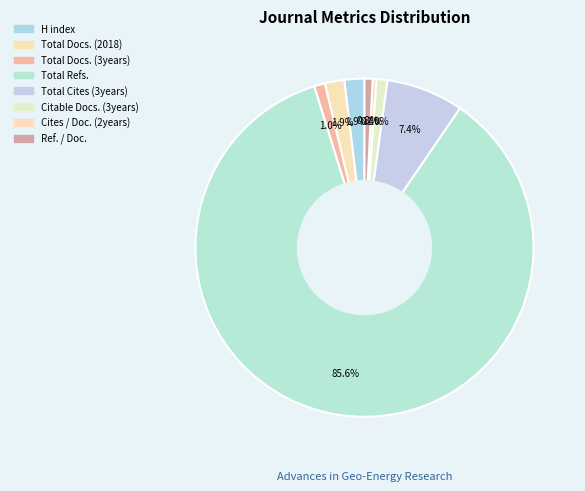

What is the change in value from Citable Docs. (3years) to Ref. / Doc.?

-5